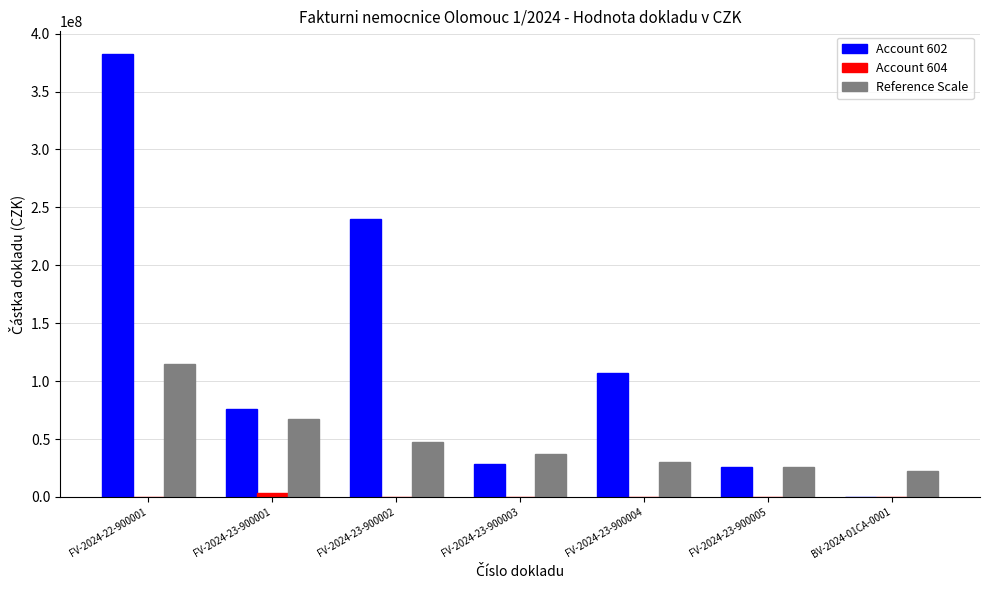

What is the average value of the Reference Scale series?

49386815.4